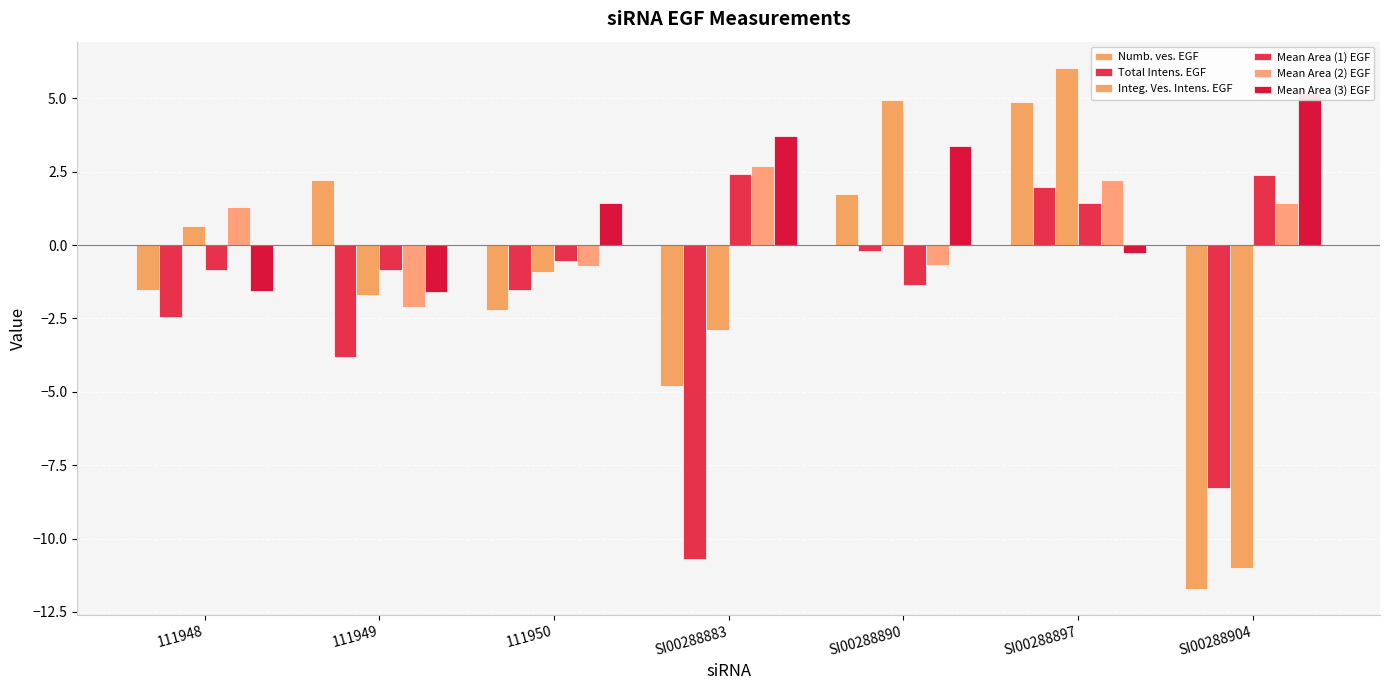

Which series has the widest spread of values?

Integ. Ves. Intens. EGF